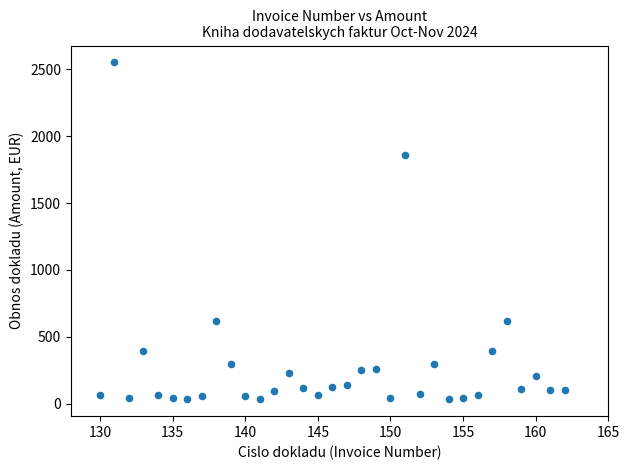

What is the range of X values (max minus min)?

32.0